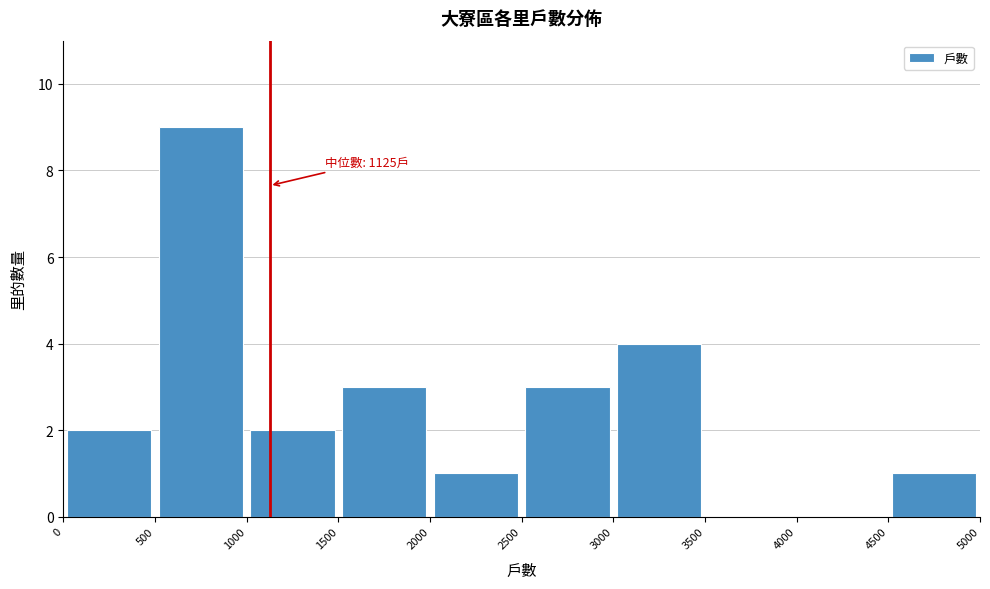

Over which range of the x-axis is the bar tallest?

500 to 1000